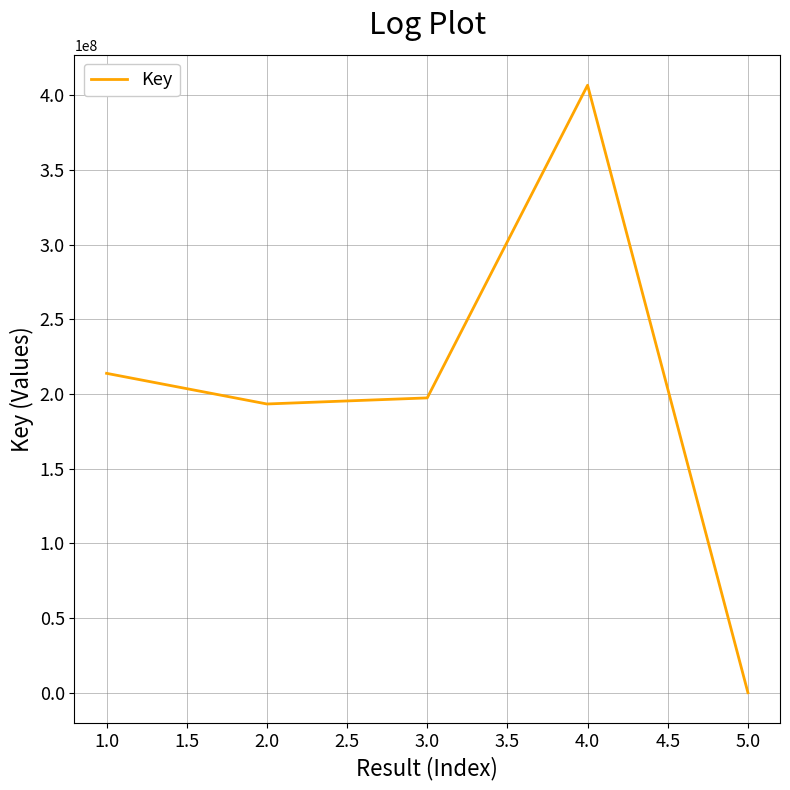

At which label does the data first exceed 197387614?

1.0